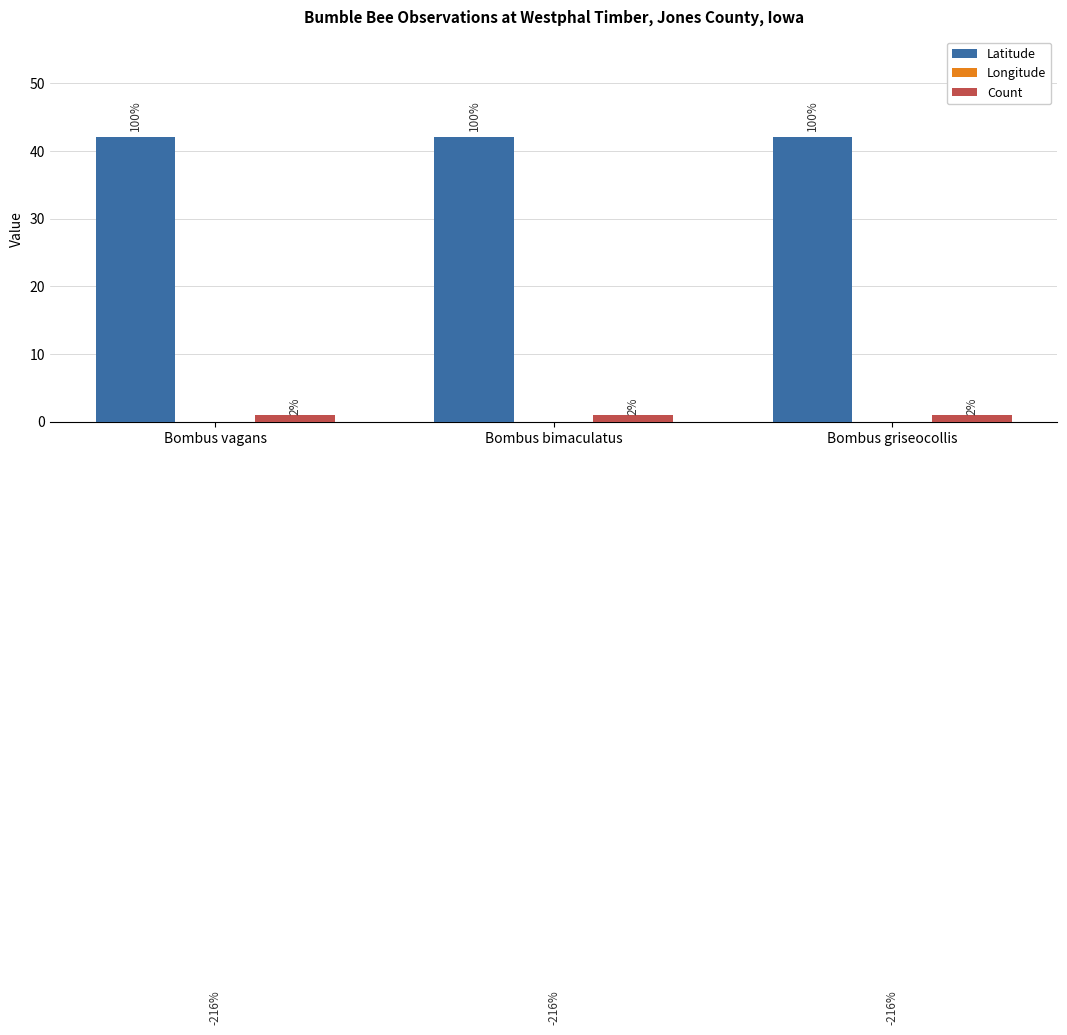

Does the chart contain any negative values?

Yes